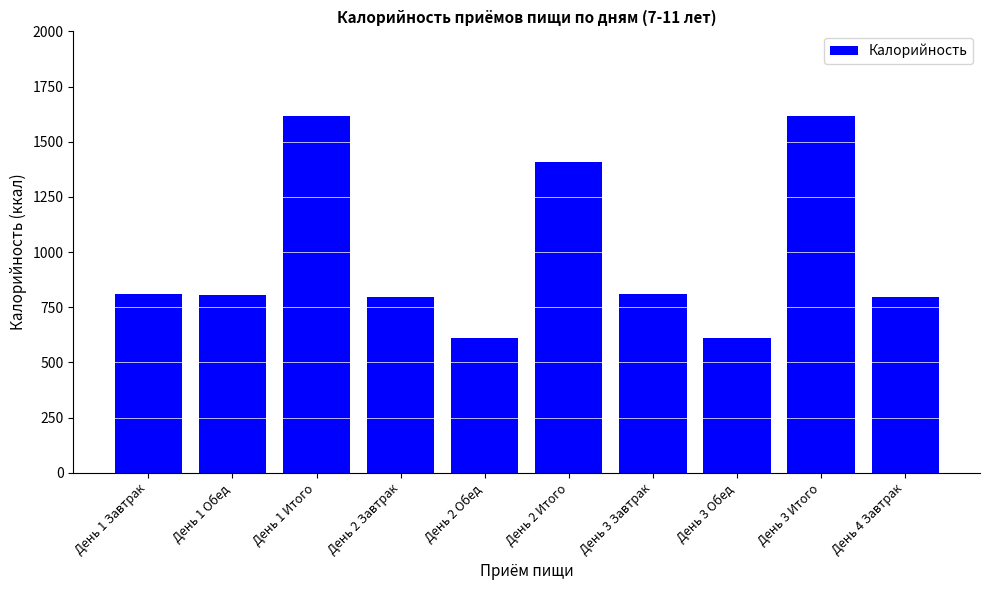

True or false: the data shows 2384.6 at День 2 Итого.

False